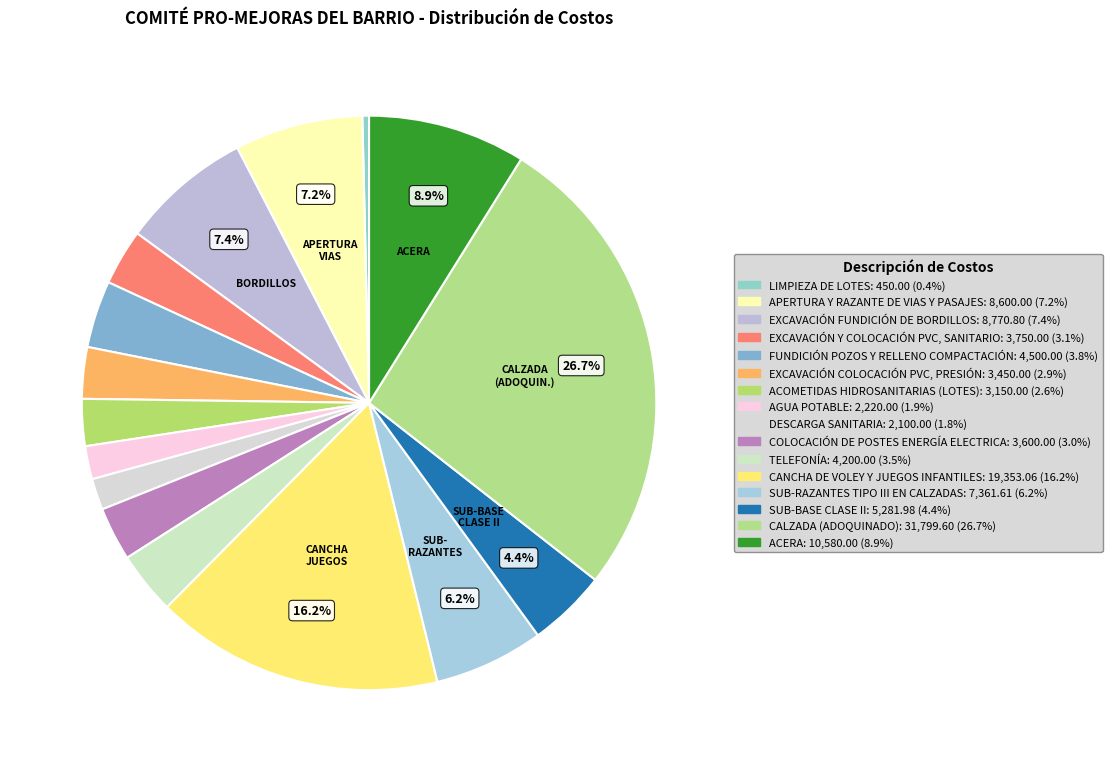

To the nearest percent, what is the difference between the EXCAVACIÓN Y COLOCACIÓN PVC, SANITARIO and ACOMETIDAS HIDROSANITARIAS (LOTES) slice percentages?

1%